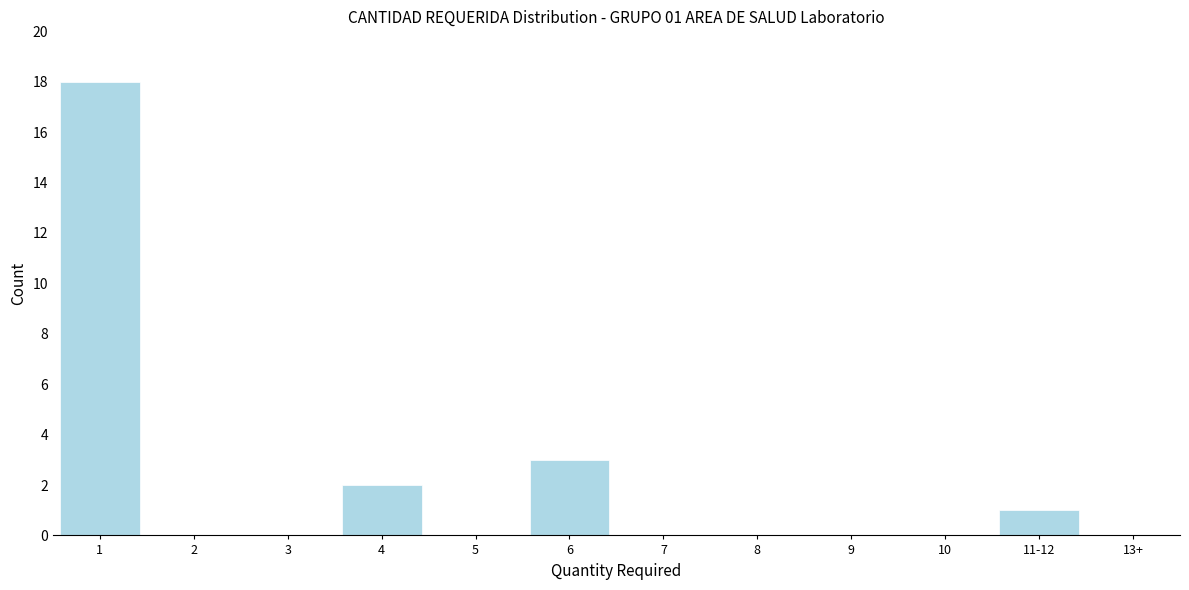

Reading right to left, list all the values displayed in this chart.

13+=0	11-12=1	10=0	9=0	8=0	7=0	6=3	5=0	4=2	3=0	2=0	1=18